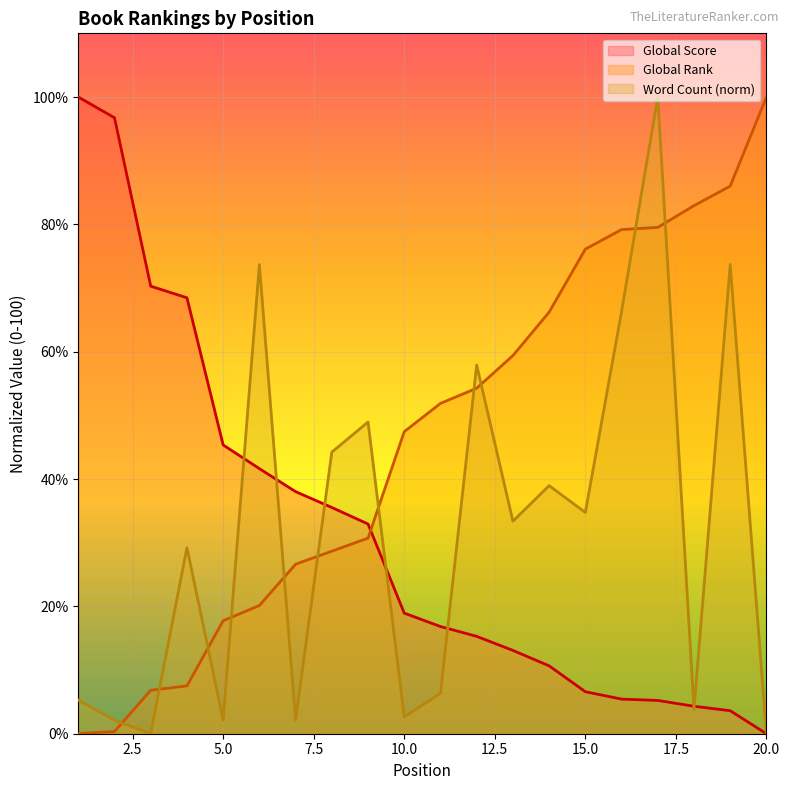

Between 3 and 19, which series saw the biggest shift?

Global Rank